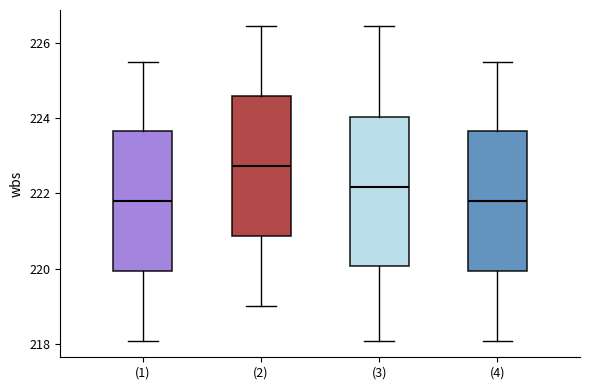

Reading left to right, transcribe this box plot: for each box, give where its median line is, the range the box spans, and where its two whiskers end, as read against the y-axis. The values are not printed on the chart, so give them approximately, as read against the axis.

(1): median 221.8, box 220.0 to 223.6, whiskers 218.0 to 225.6
(2): median 222.8, box 220.8 to 224.6, whiskers 219.0 to 226.4
(3): median 222.2, box 220.0 to 224.0, whiskers 218.0 to 226.4
(4): median 221.8, box 220.0 to 223.6, whiskers 218.0 to 225.6